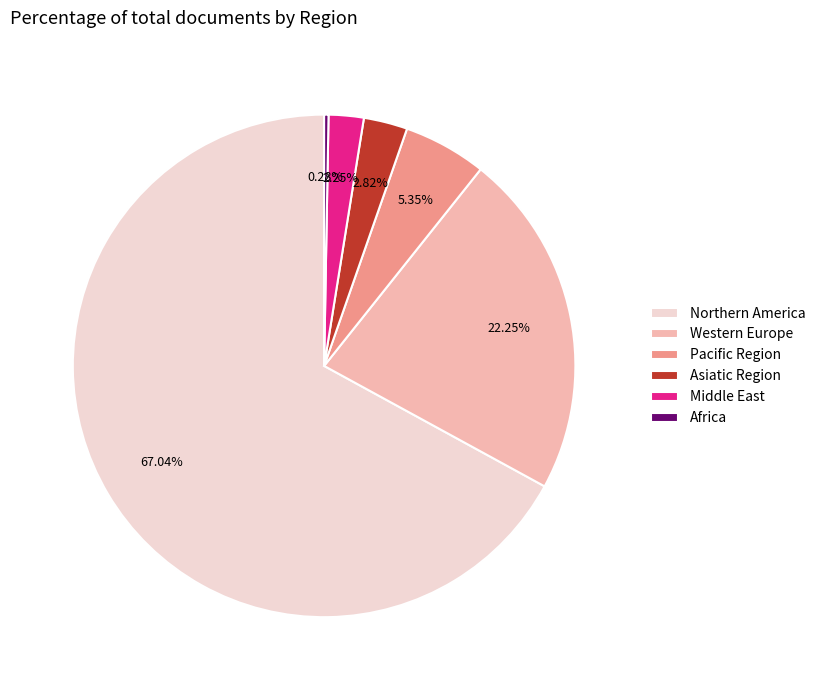

To the nearest percent, what portion does Northern America represent?

67%